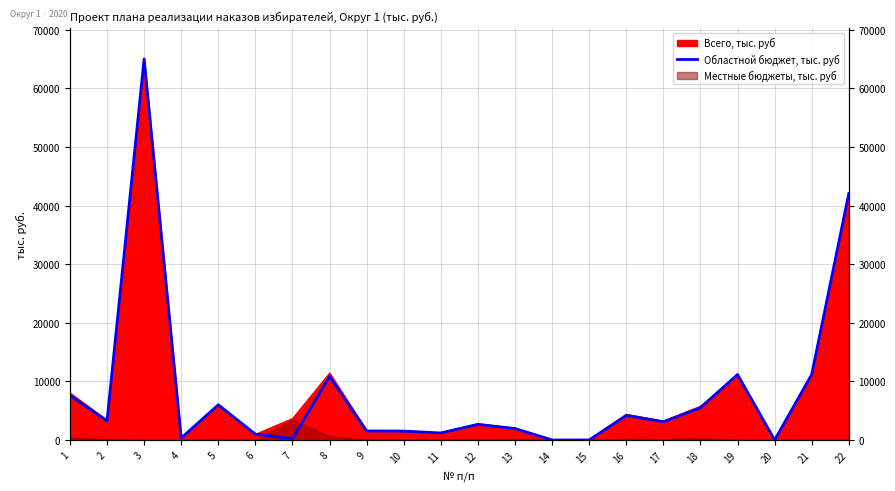

At which label is the value closest to 32500?

22